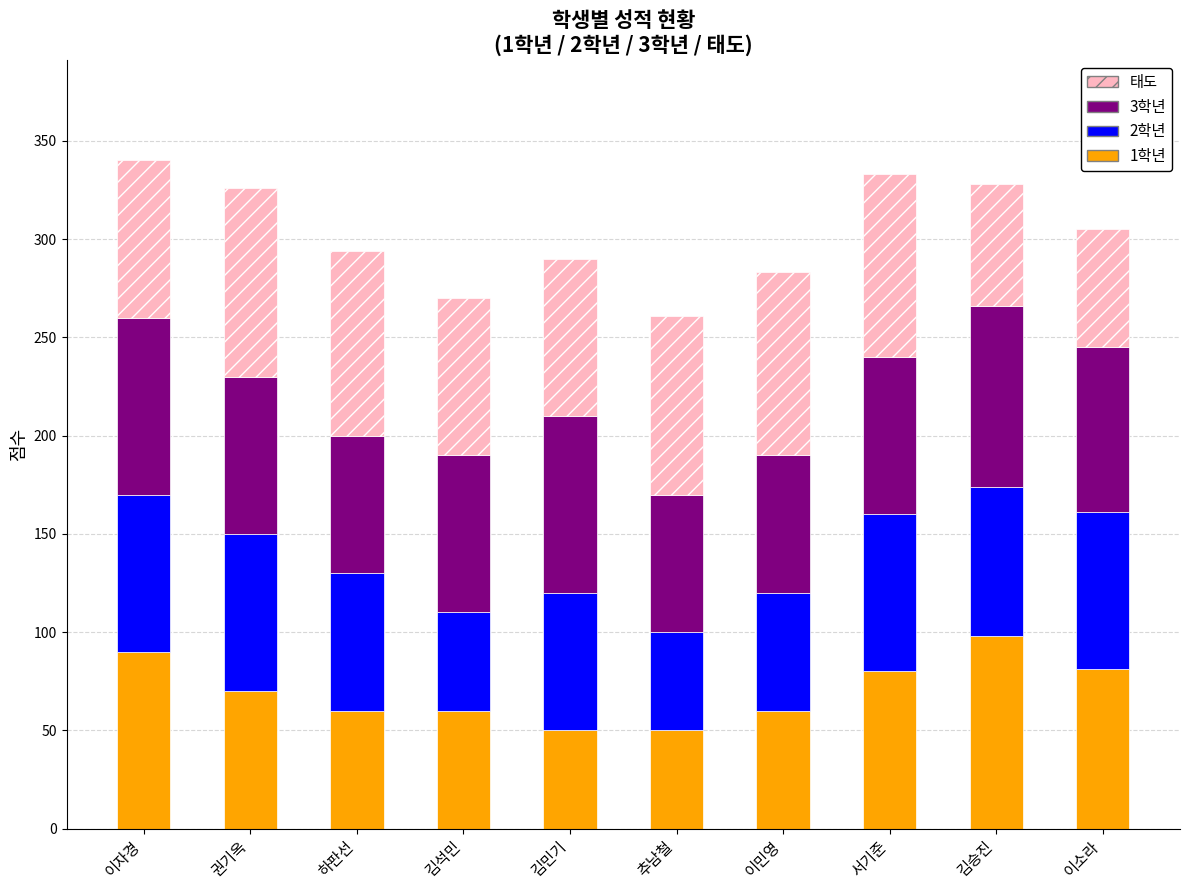

What is the total value across all series at 이소라?

305